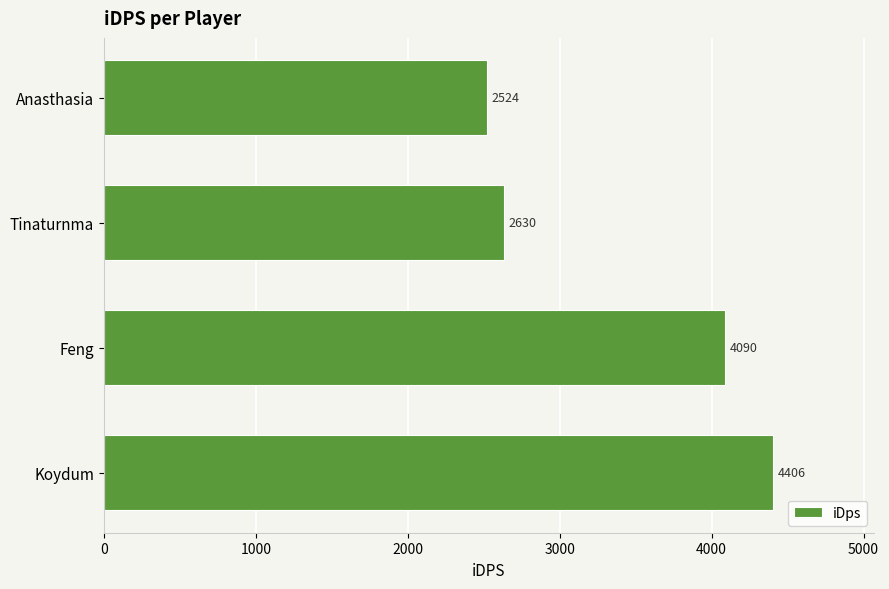

What is the maximum value shown in the chart?

4405.5